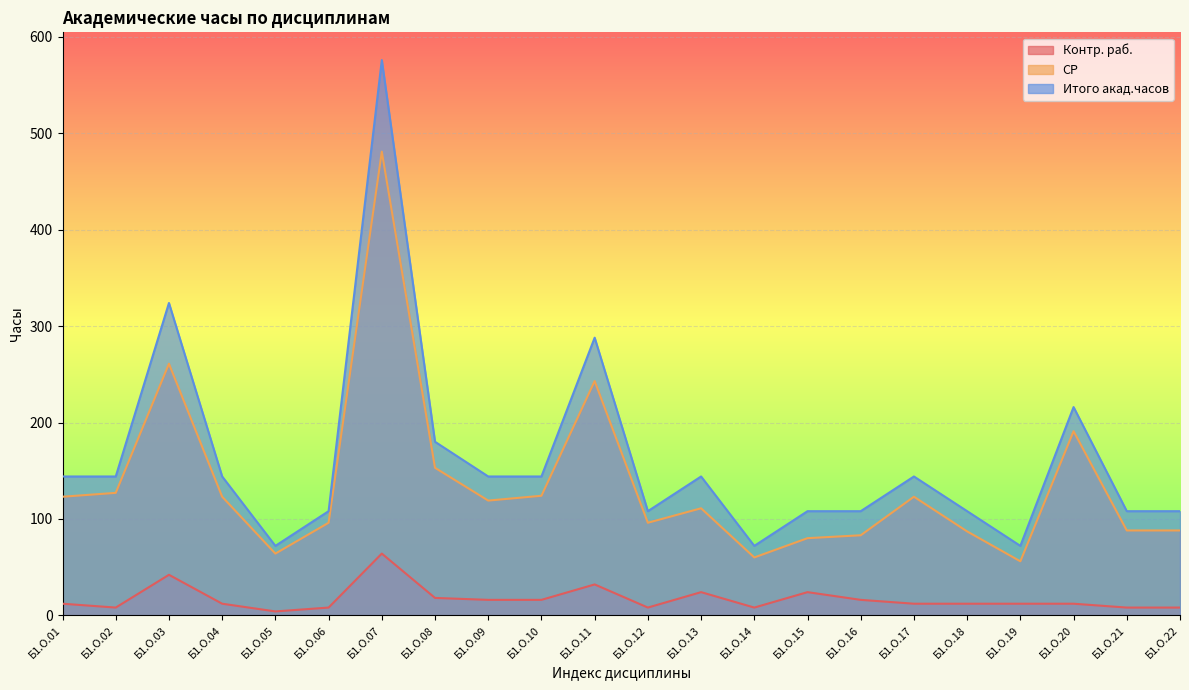

Rank the series by their maximum value, from highest to lowest.

Итого акад.часов, СР, Контр. раб.